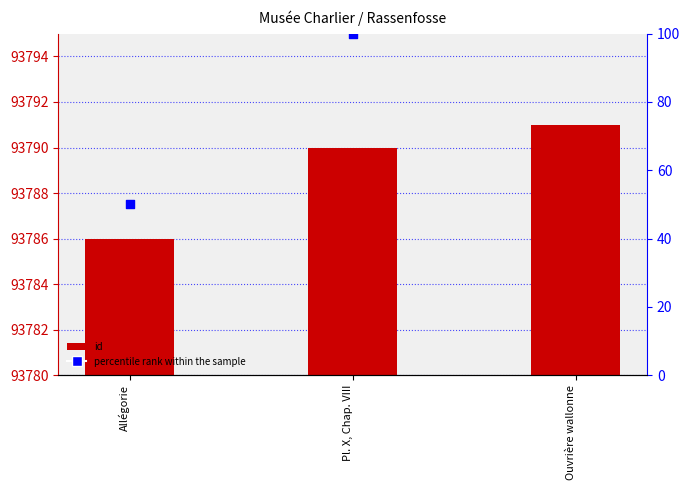

What are all the series names shown in the legend?

id, percentile rank within the sample